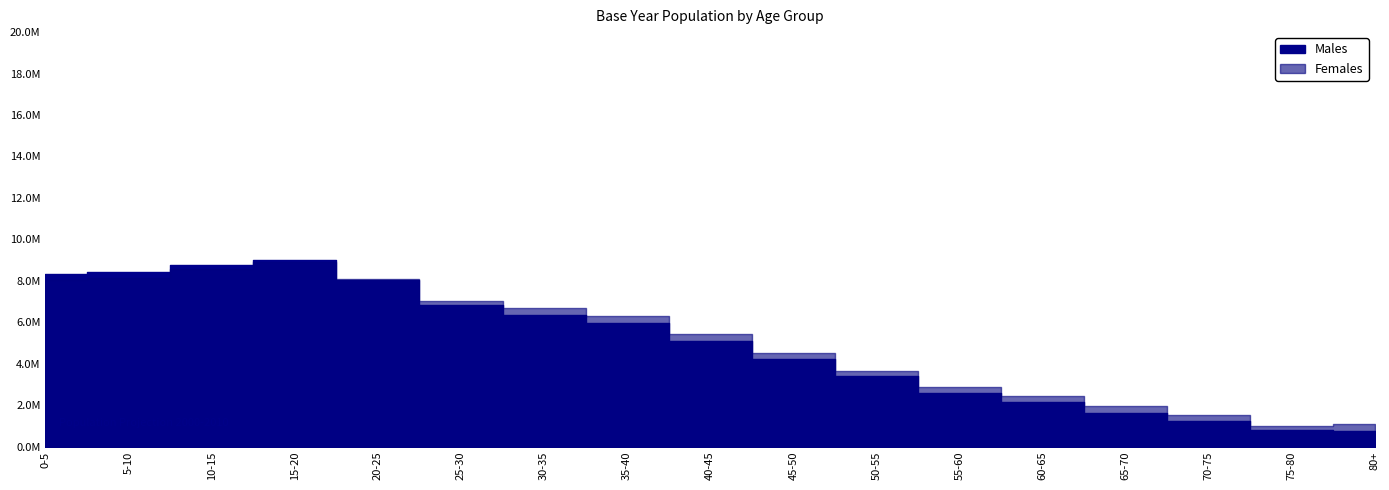

True or false: Females and Males cross at least once.

True